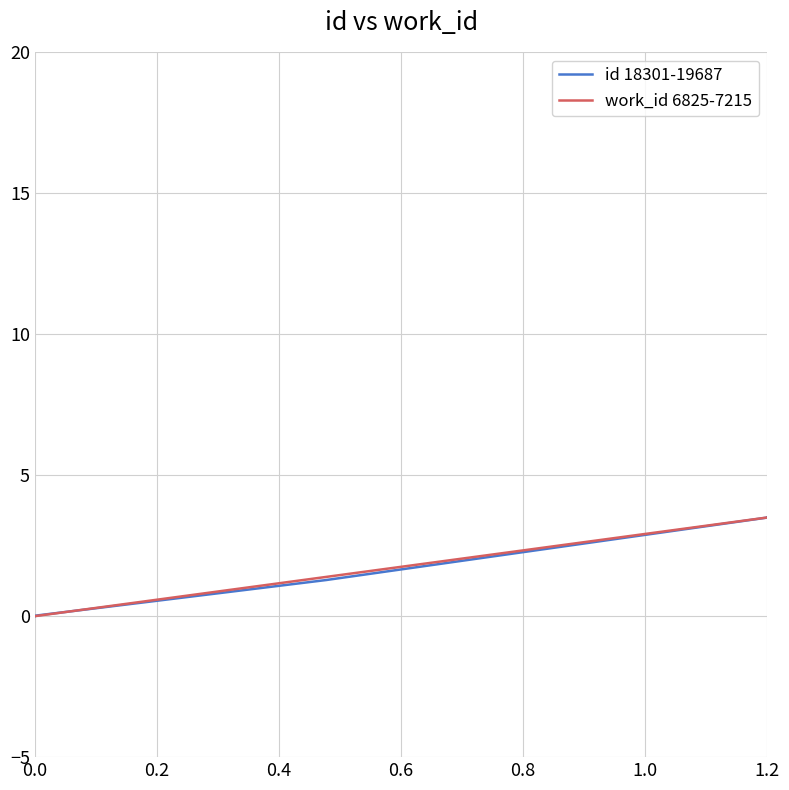

What is the label of the 10th point from the left?

1.2